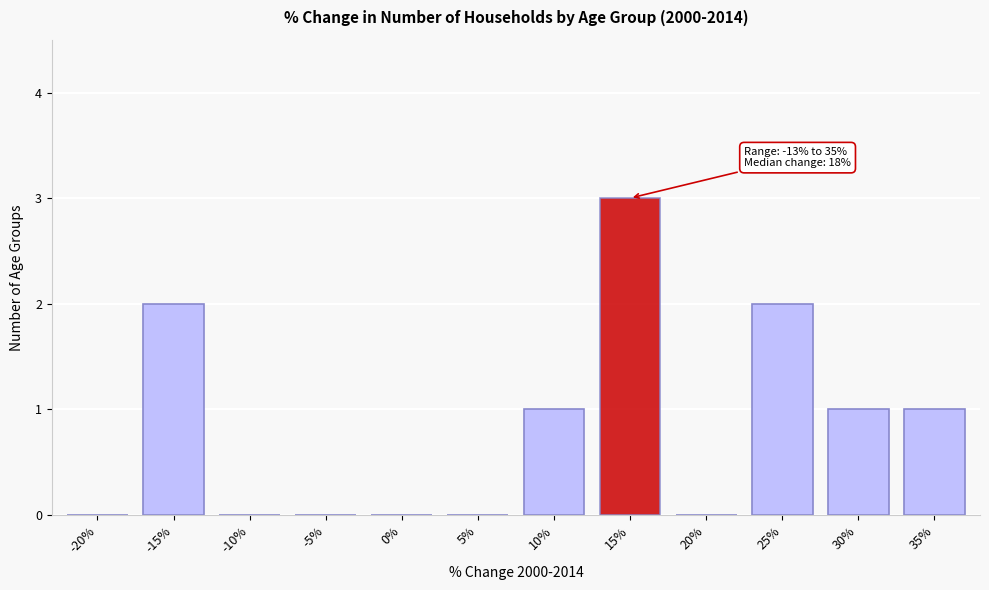

Reading left to right, extract all data points from this chart.

-20%=0	-15%=2	-10%=0	-5%=0	0%=0	5%=0	10%=1	15%=3	20%=0	25%=2	30%=1	35%=1